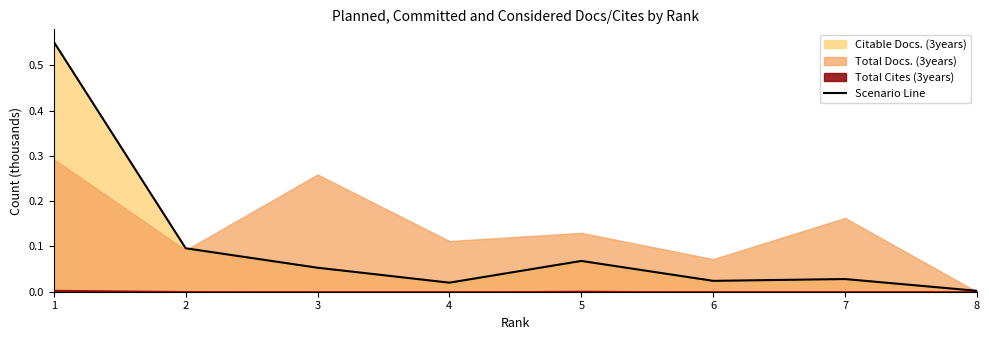

Reading left to right, transcribe all the data shown in this chart.

1=0.6	2=0.1	3=0.1	4=0.0	5=0.1	6=0.0	7=0.0	8=0.0